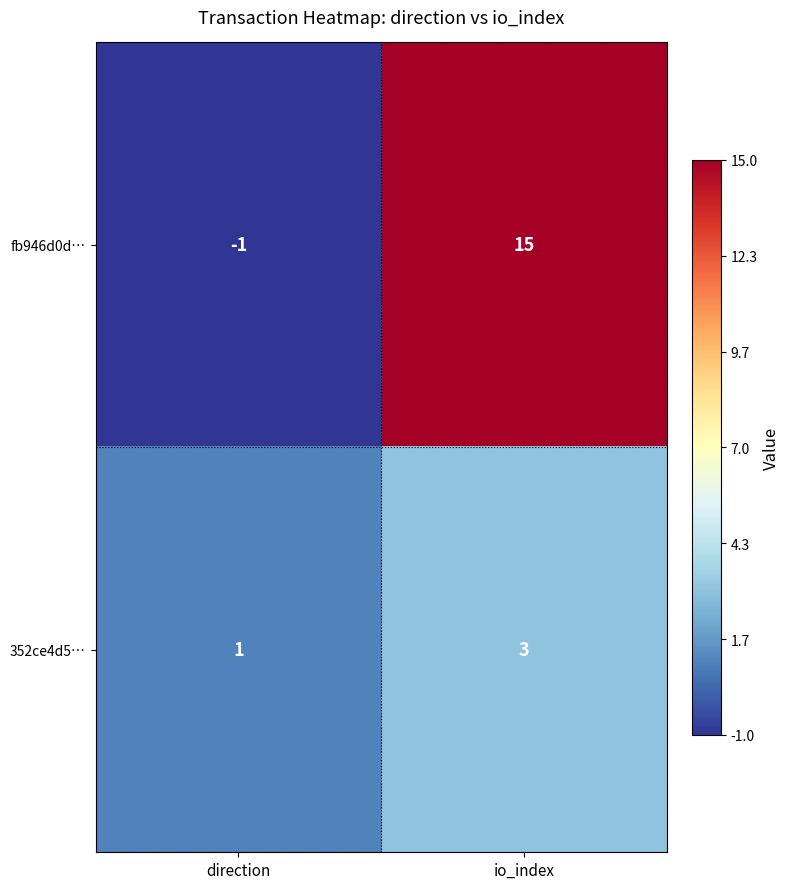

Count the number of data series in this chart.

2